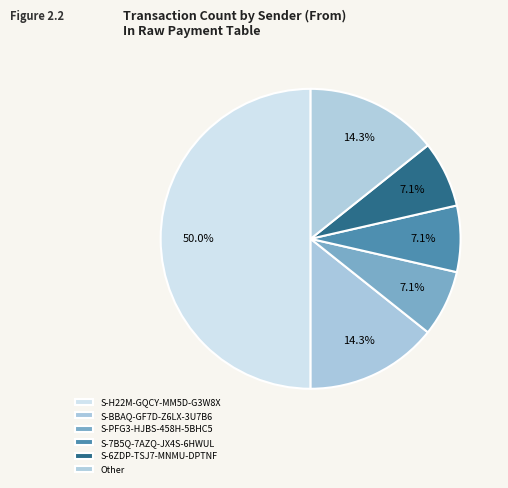

Which category has the biggest portion of the pie?

S-H22M-GQCY-MM5D-G3W8X